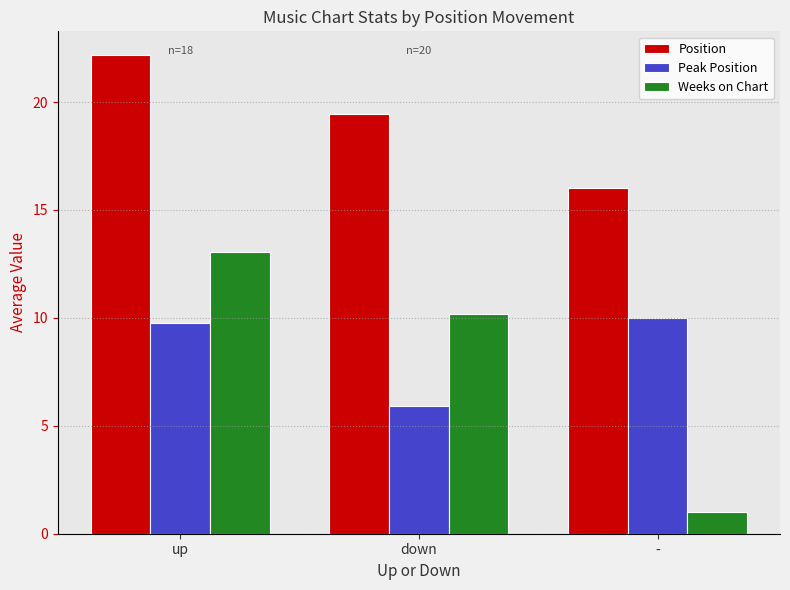

Where does the Weeks on Chart series first go above 10?

up